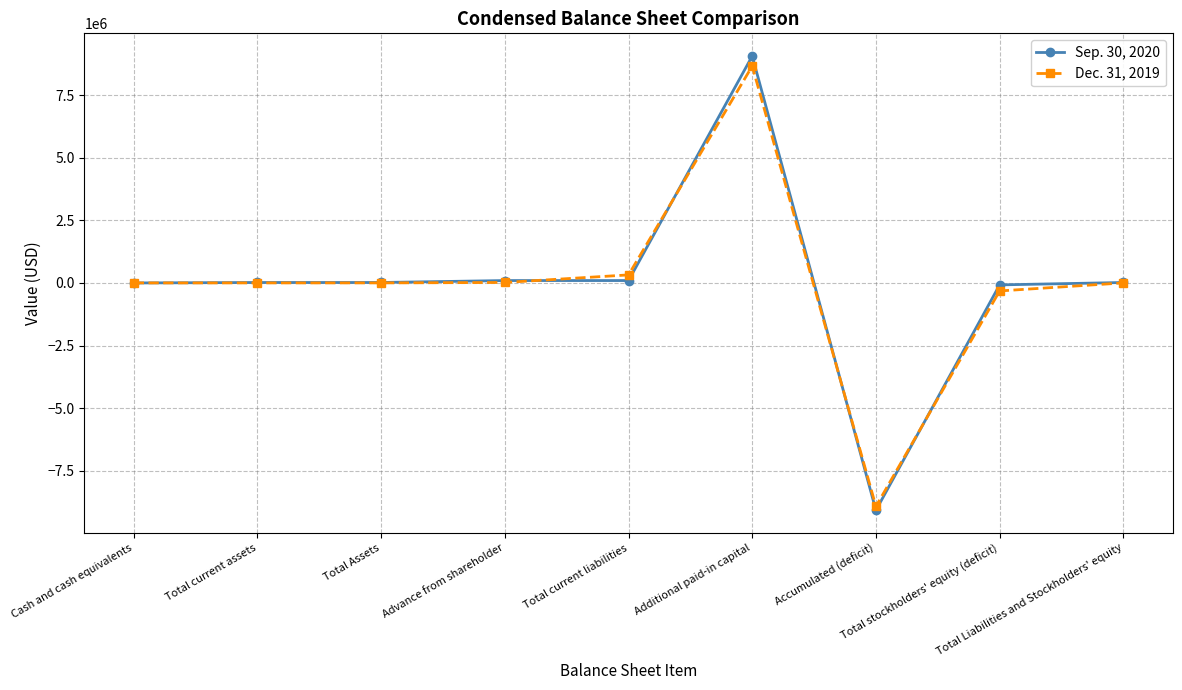

Which series has the largest range (max minus min)?

Sep. 30, 2020